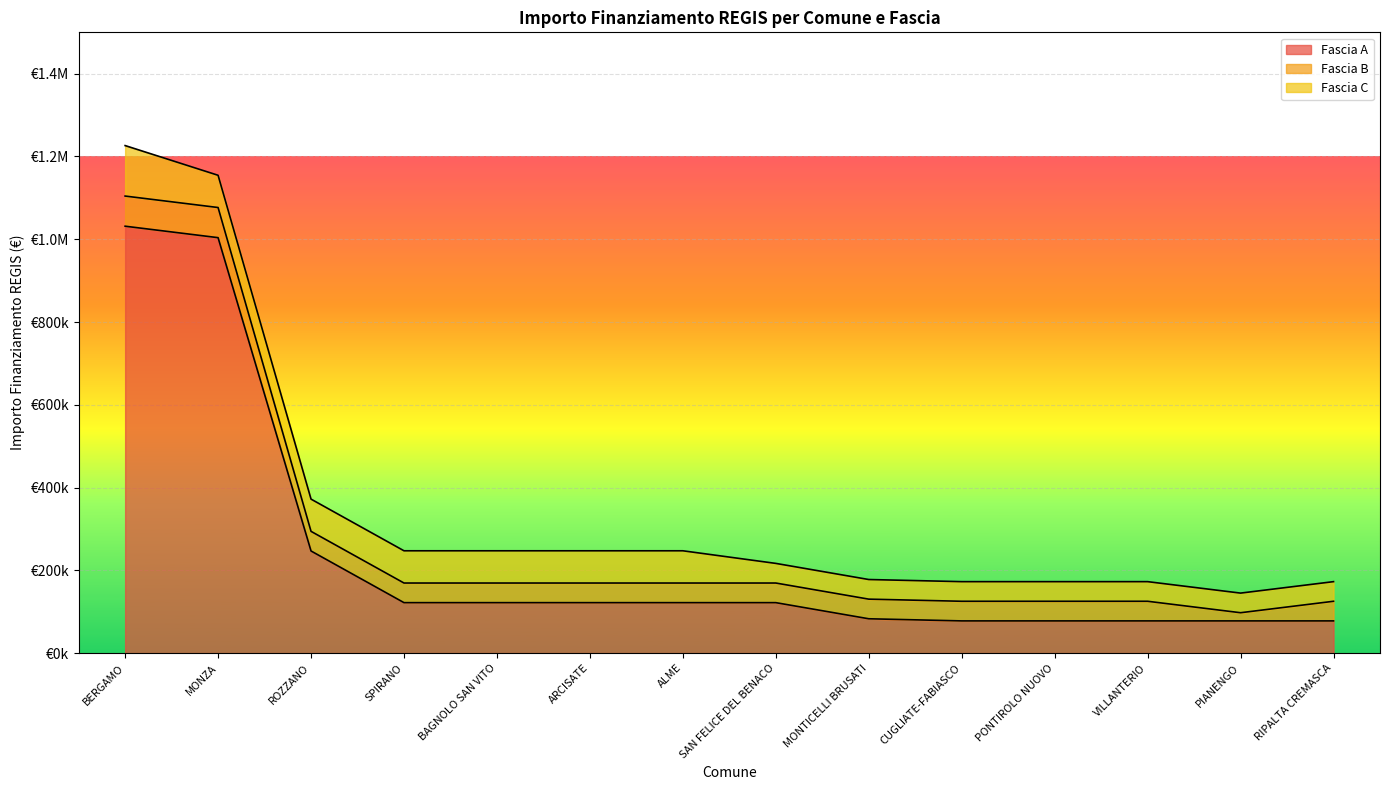

What is the value of the Fascia C point at the 1st from the left?

121992